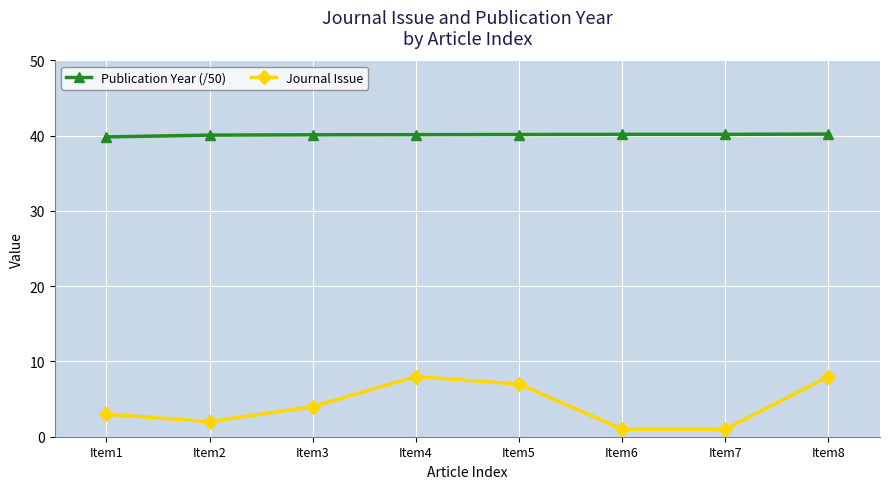

What is the sum of the Publication Year (/50) values at Item4 and Item5?

80.3